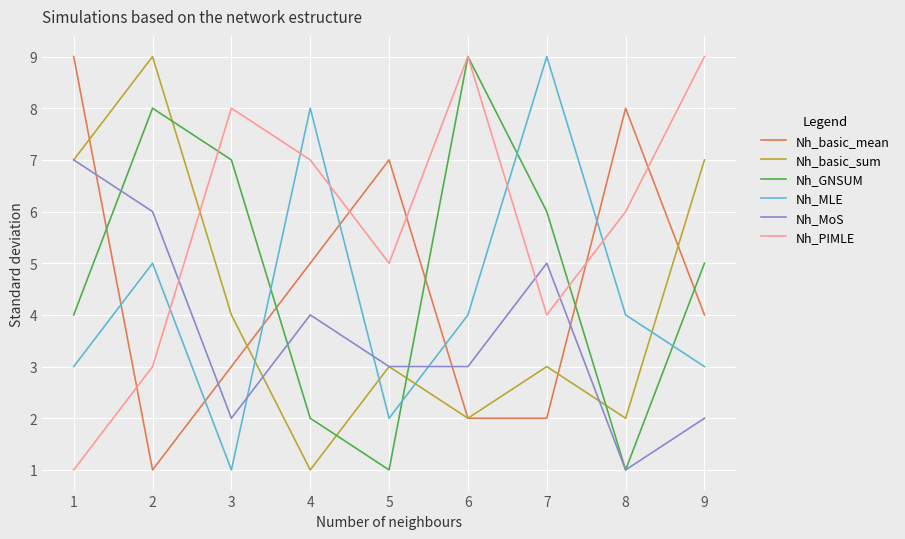

At which label is Nh_PIMLE closest to 5?

5